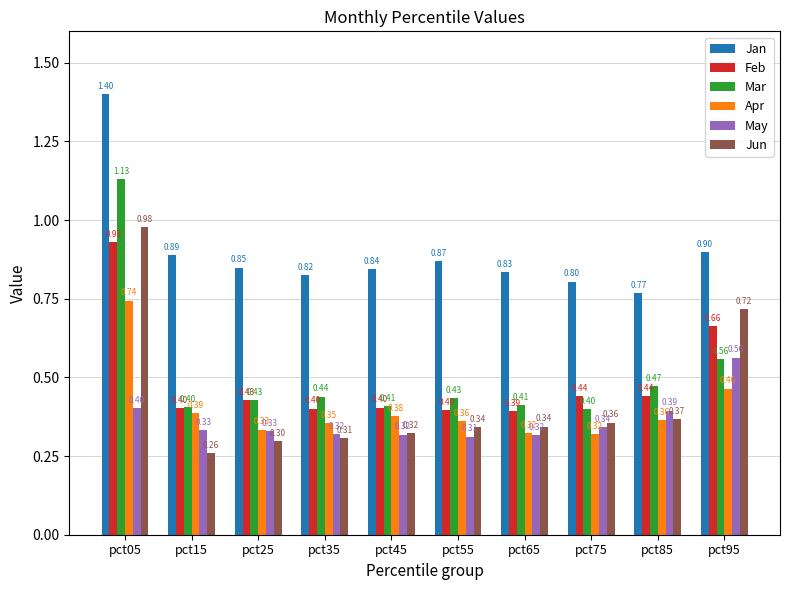

What value does the Apr series have at pct35?

0.4